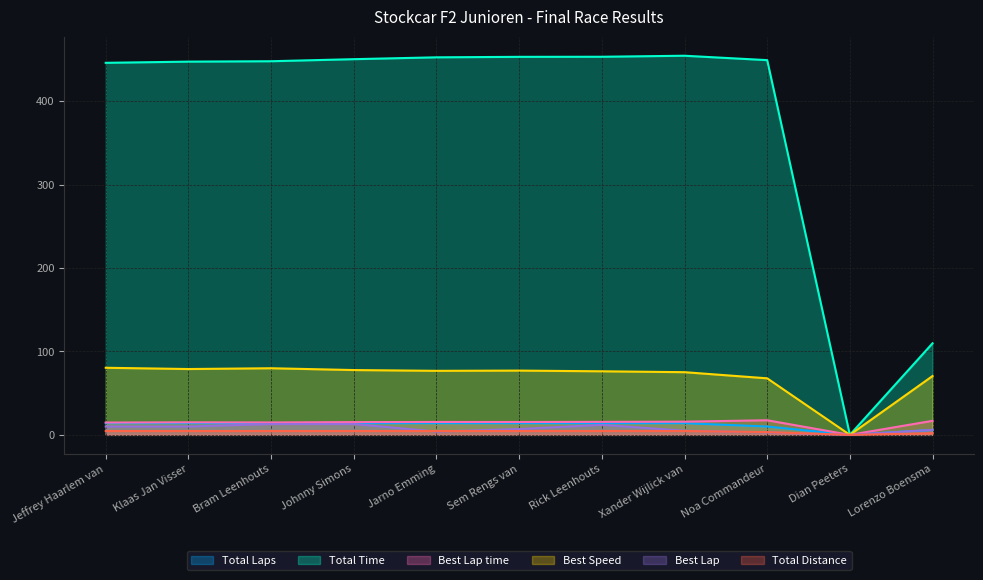

True or false: Total Time has more than 2 interior local peaks.

False